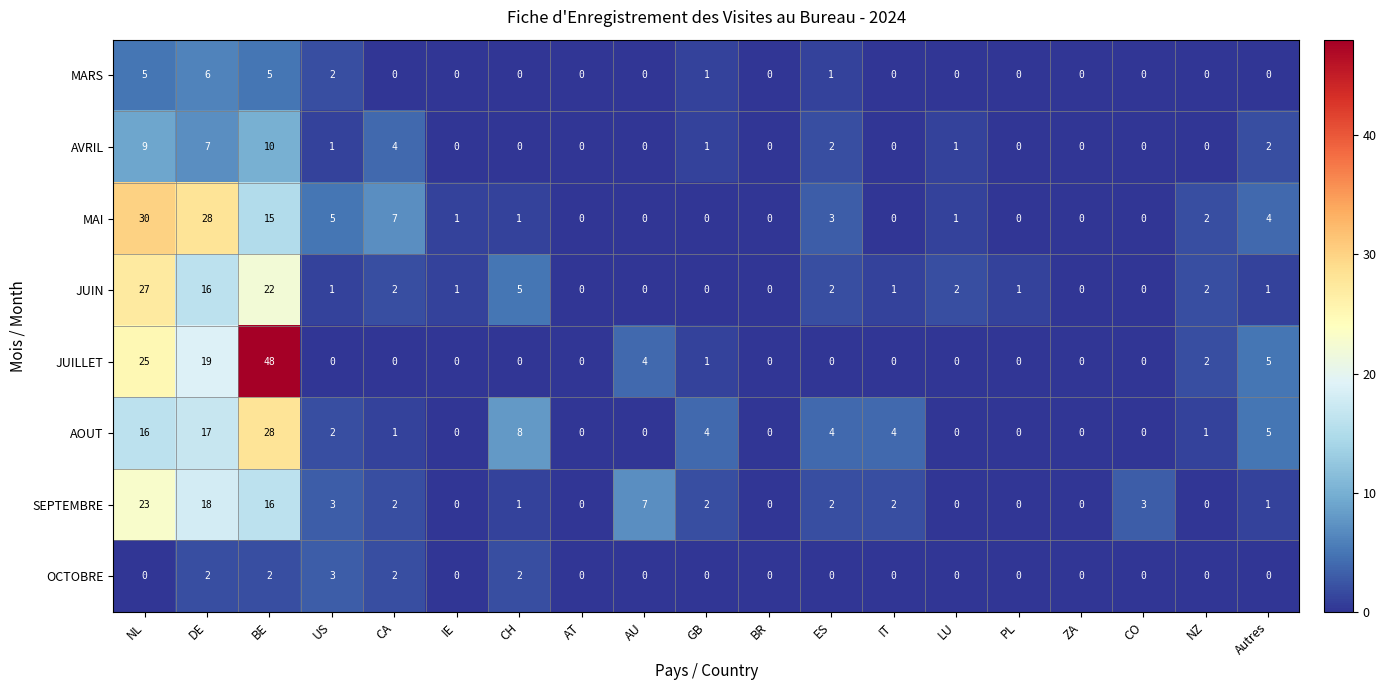

At how many categories does at least one series exceed 20?

3